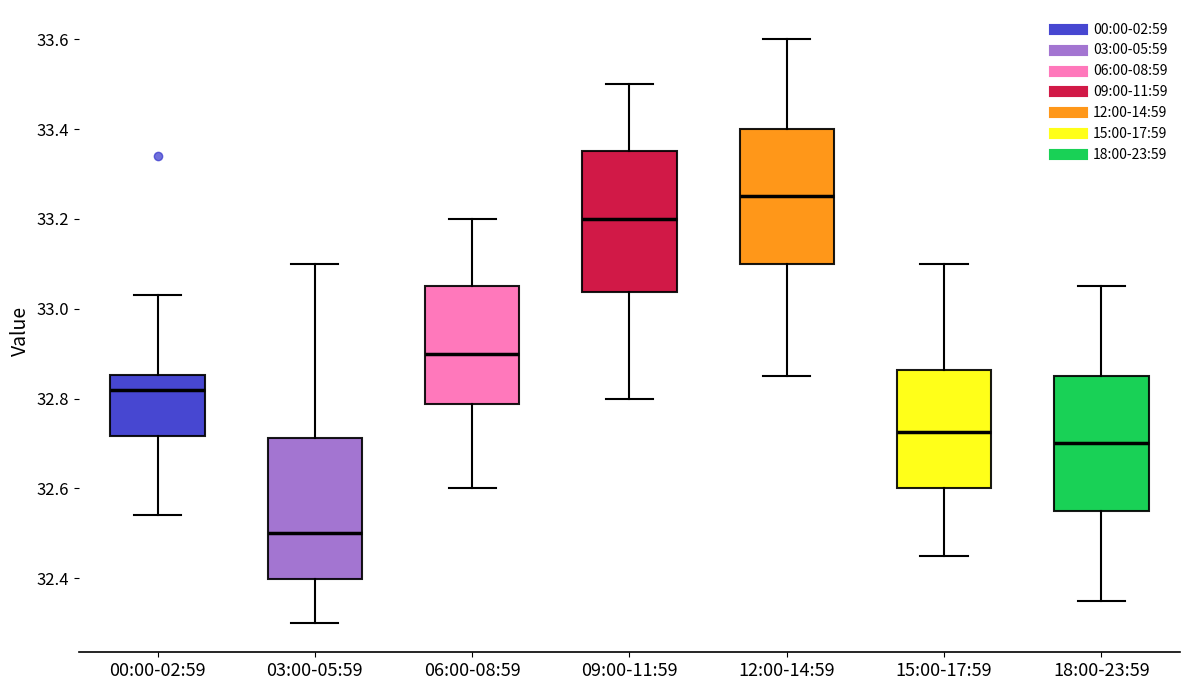

Which box's median line is the highest?

12:00-14:59